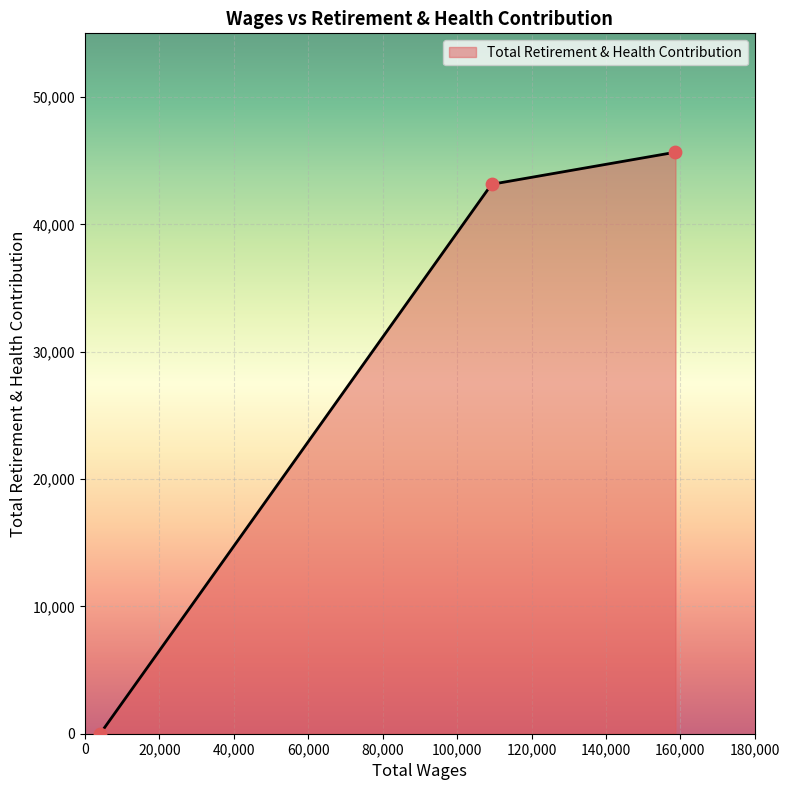

What is the greatest value displayed?

45665